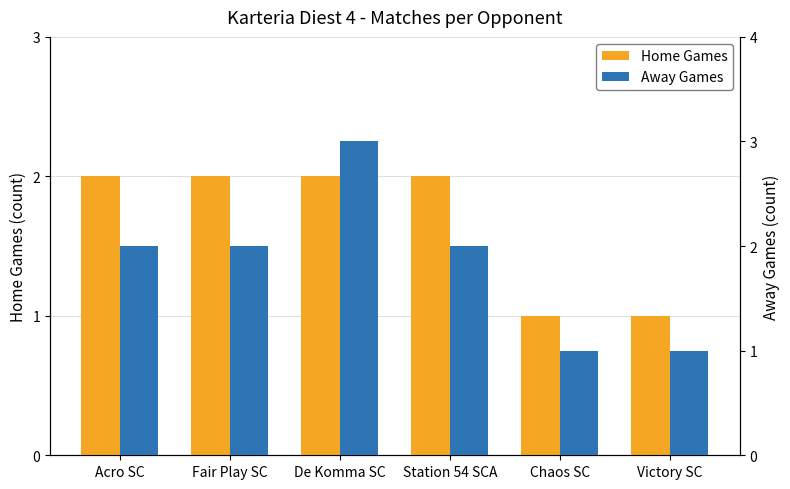

Reading left to right, list all the values displayed in this chart.

Home Games: 2	2	2	2	1	1
Away Games: 2	2	3	2	1	1